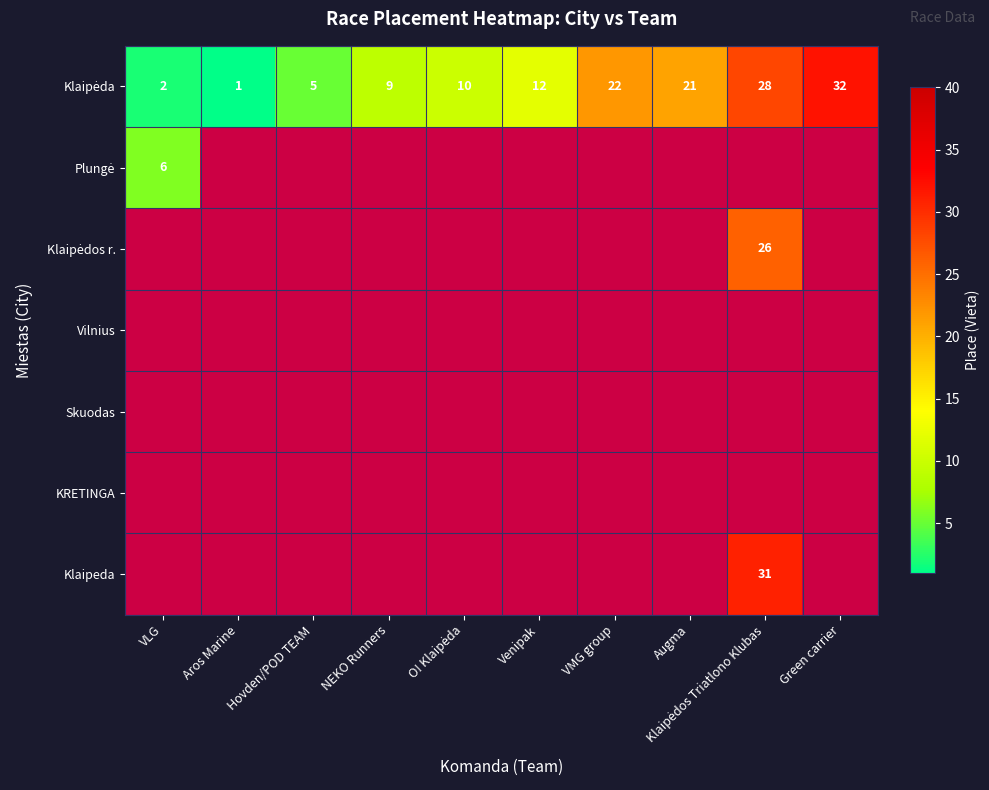

Which has a higher value, Venipak or NEKO Runners?

Venipak